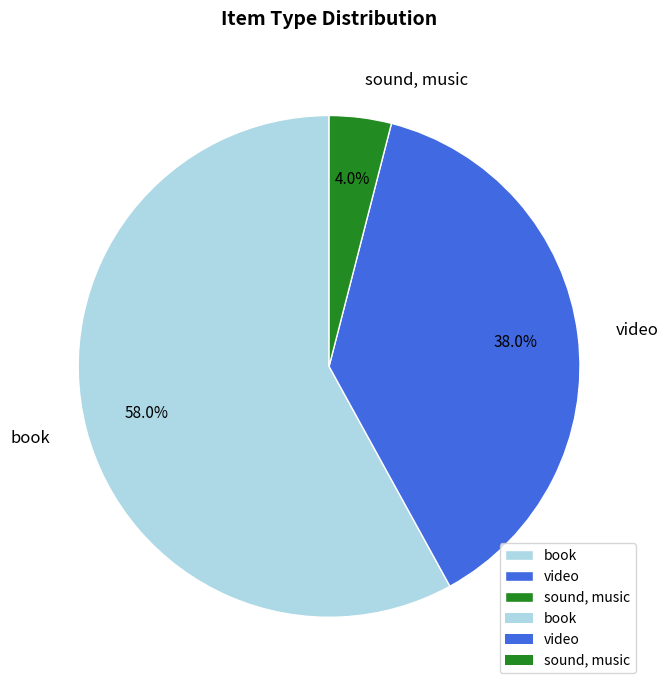

What percentage is the video slice, to the nearest percent?

38%